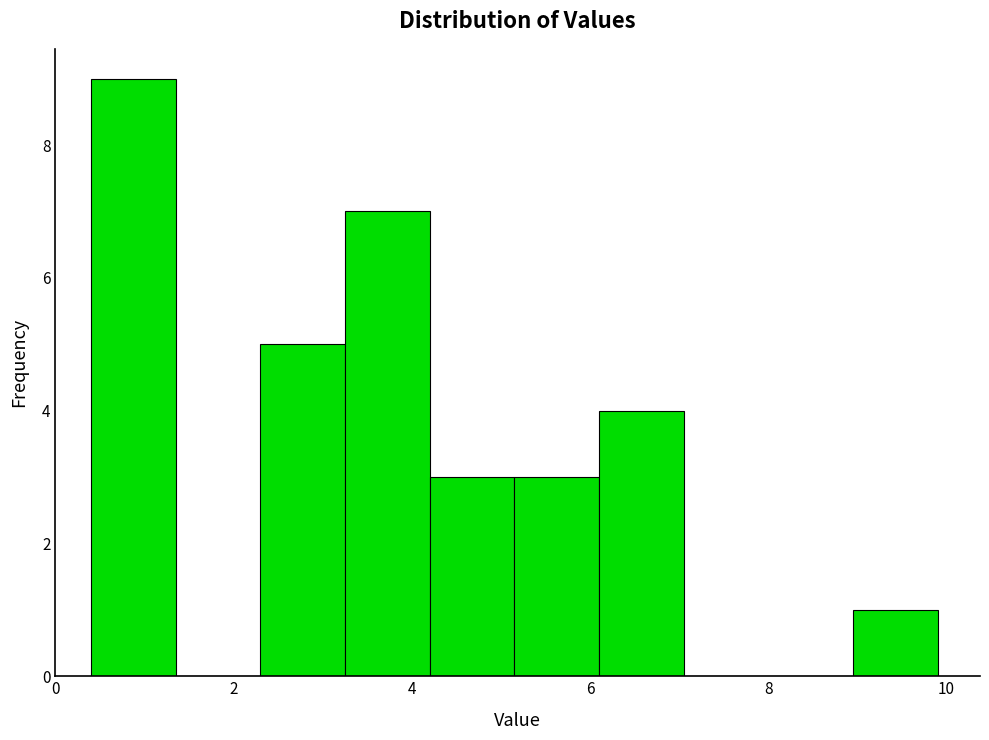

Reading left to right, list every bar in this chart as the range it spans on the x-axis followed by its height. Neither the bar edges nor the heights are printed on the chart, so give them approximately, as read against the axes.

0.40 to 1.35: 9
1.35 to 2.30: 0
2.30 to 3.25: 5
3.25 to 4.20: 7
4.20 to 5.15: 3
5.15 to 6.10: 3
6.10 to 7.05: 4
7.05 to 8.00: 0
8.00 to 8.95: 0
8.95 to 9.90: 1